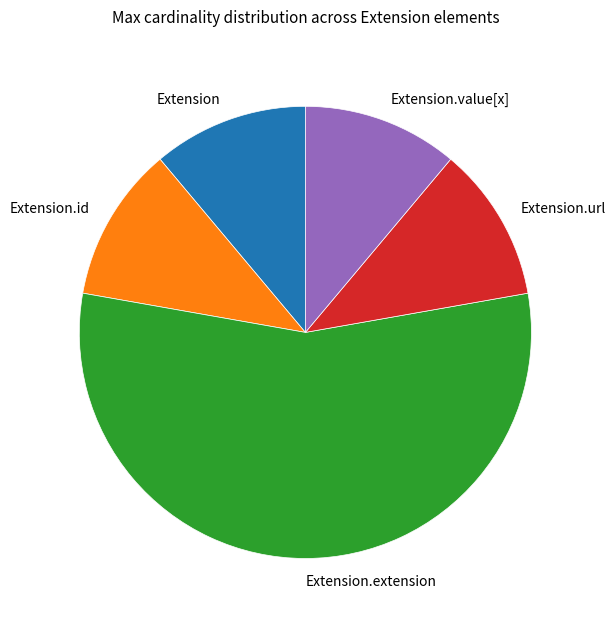

Between Extension.value[x] and Extension.extension, which is larger?

Extension.extension